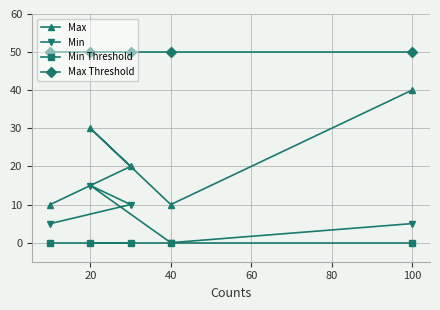

The Min Threshold series shows 0 at 40. True or false?

True